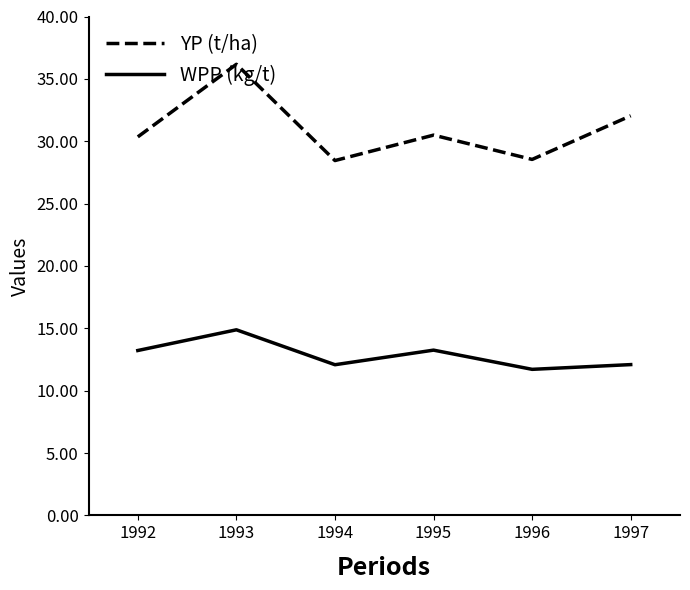

How many series are shown in this chart?

2